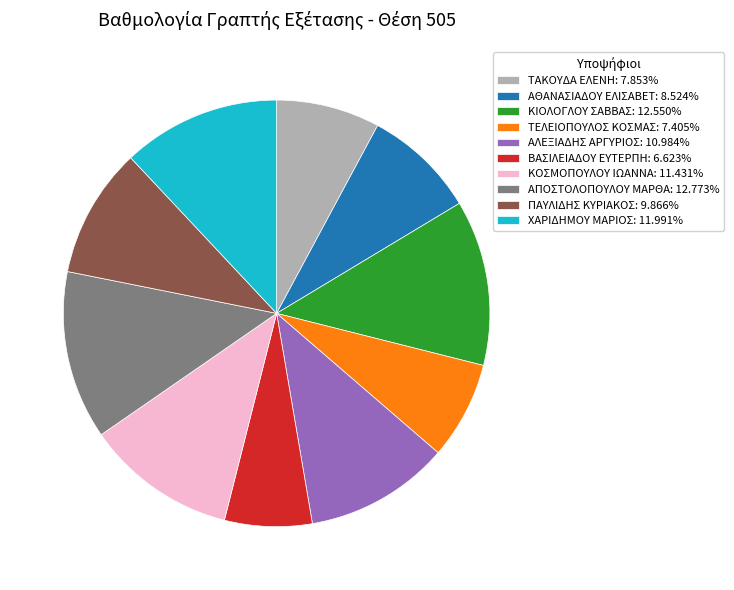

True or false: ΤΕΛΕΙΟΠΟΥΛΟΣ ΚΟΣΜΑΣ accounts for 16% of the total.

False